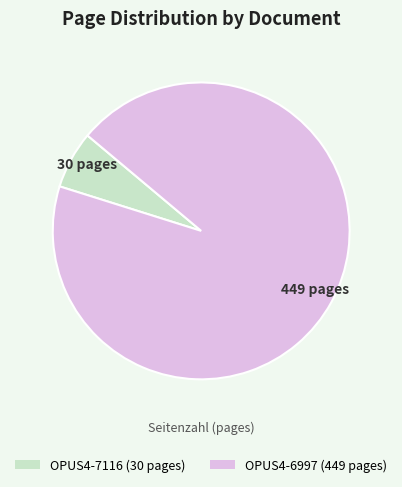

Which category has the smallest portion of the pie?

OPUS4-7116